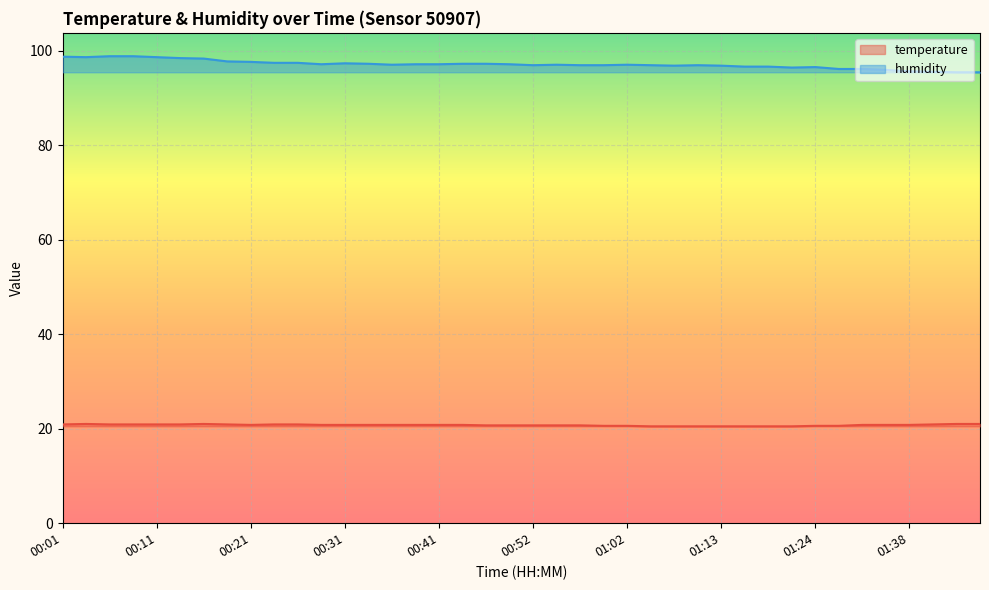

True or false: temperature has more than 0 interior local peaks.

True